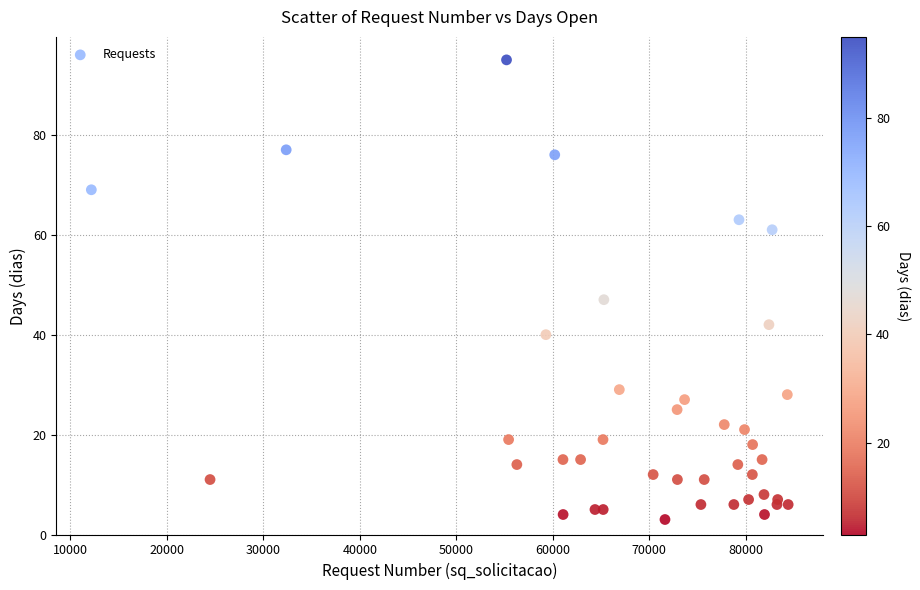

What is the range of X values (max minus min)?

72227